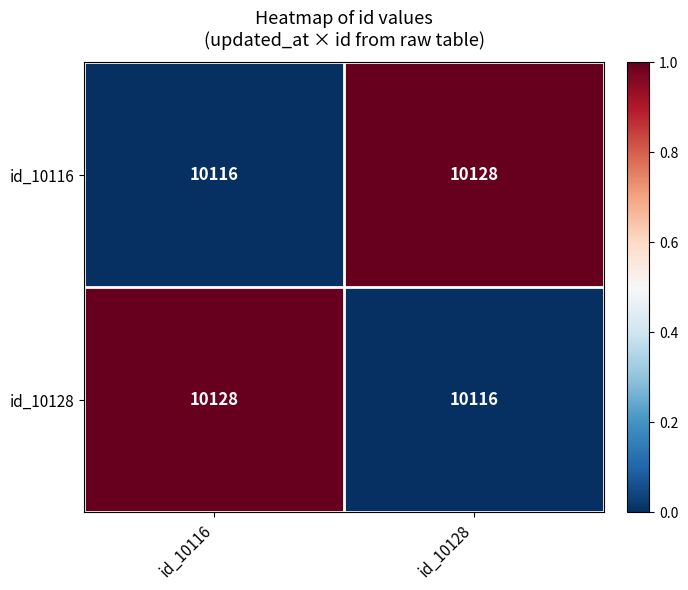

The value of id_10128 at id_10116 is 17789. True or false?

False